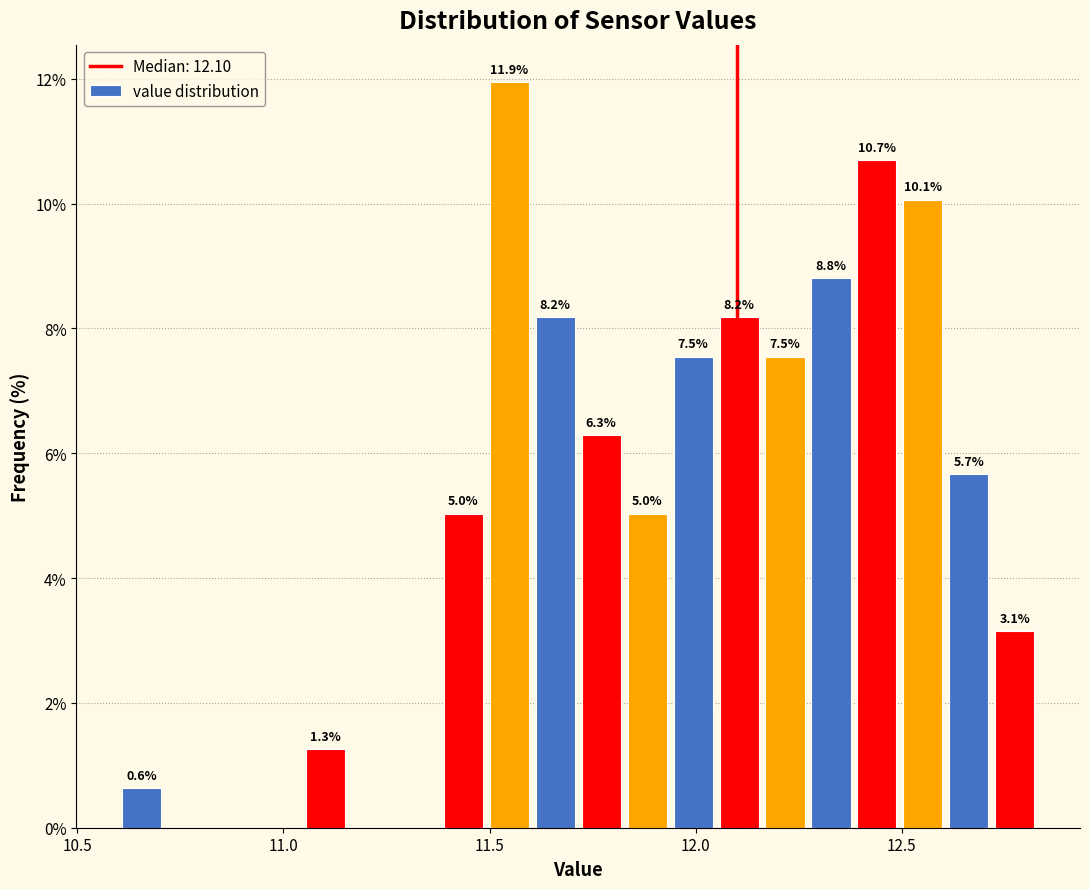

Around what value on the x-axis is the tallest bar? Give the approximate position of its centre, as read against the axis.

11.55